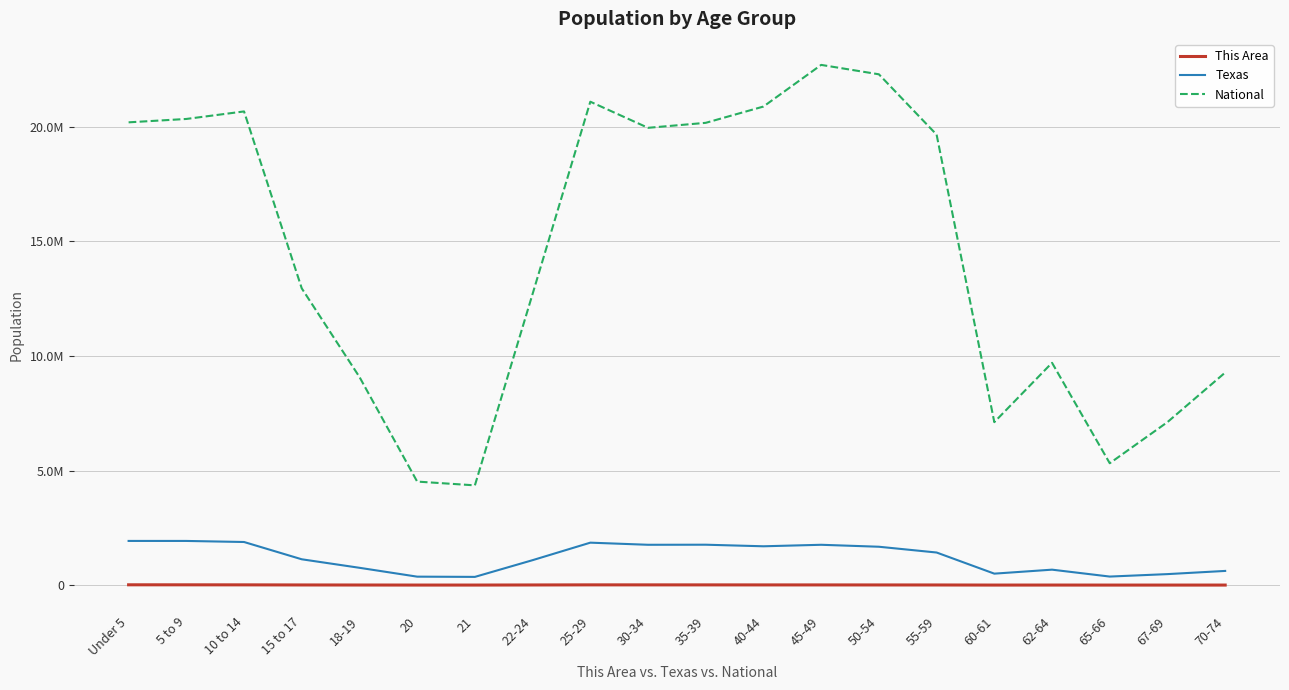

True or false: This Area and Texas cross at least once.

False